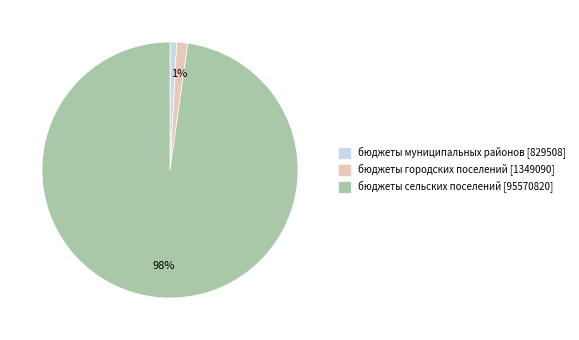

Count the number of slices in the pie.

3